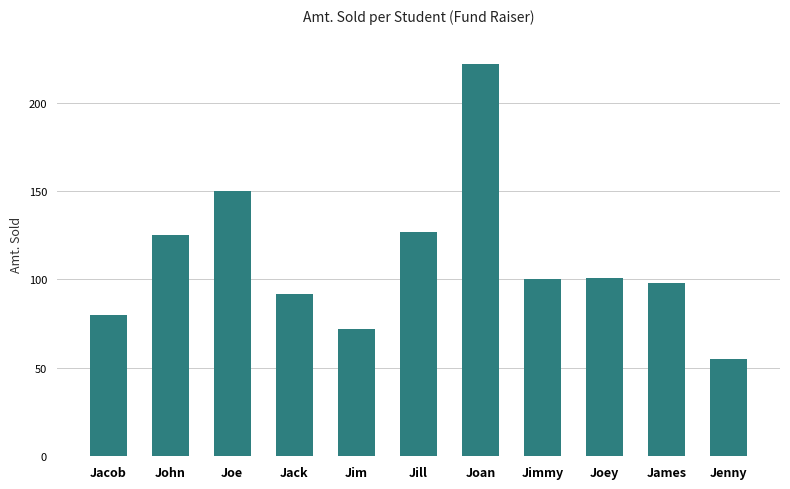

What is the difference between the maximum and minimum values?

167